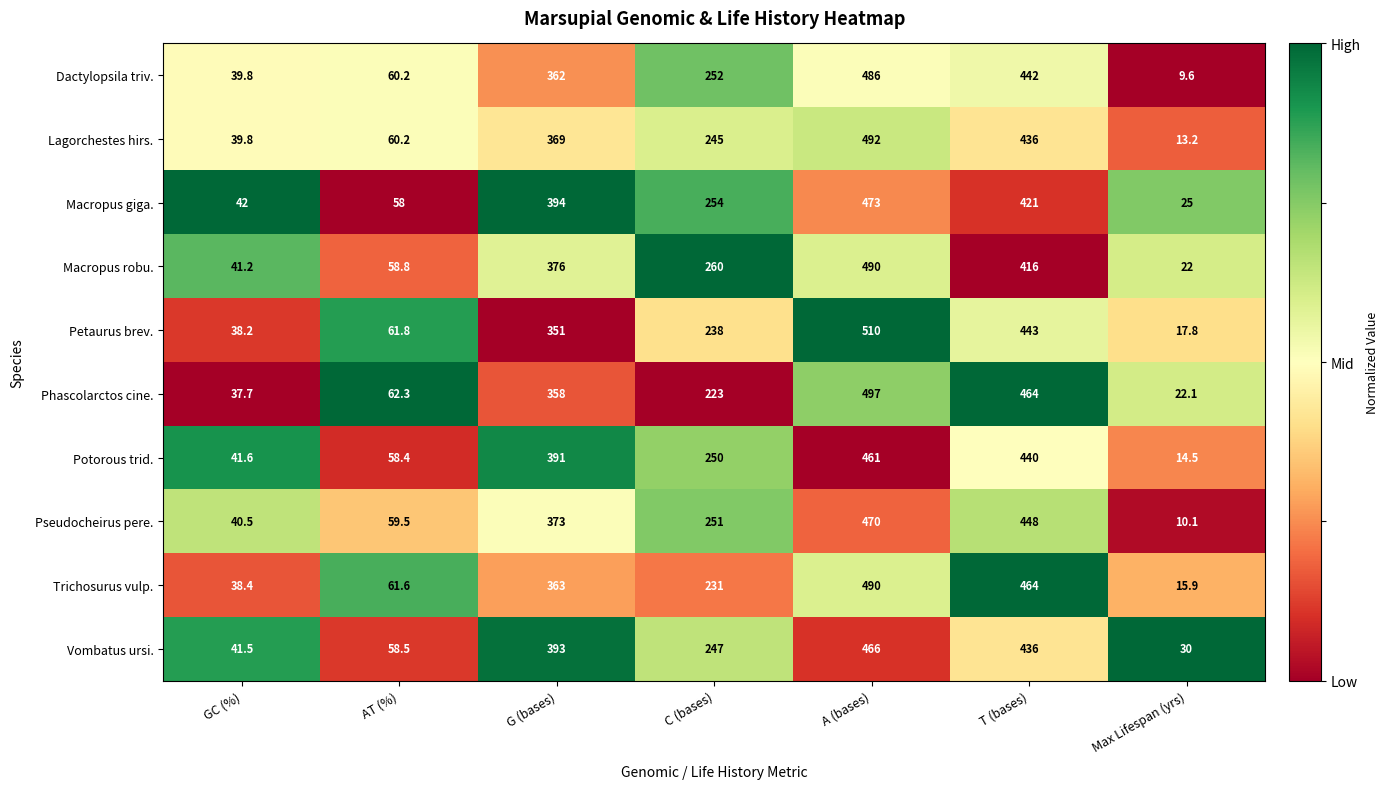

How many values in the Dactylopsila triv. series are below 252?

3